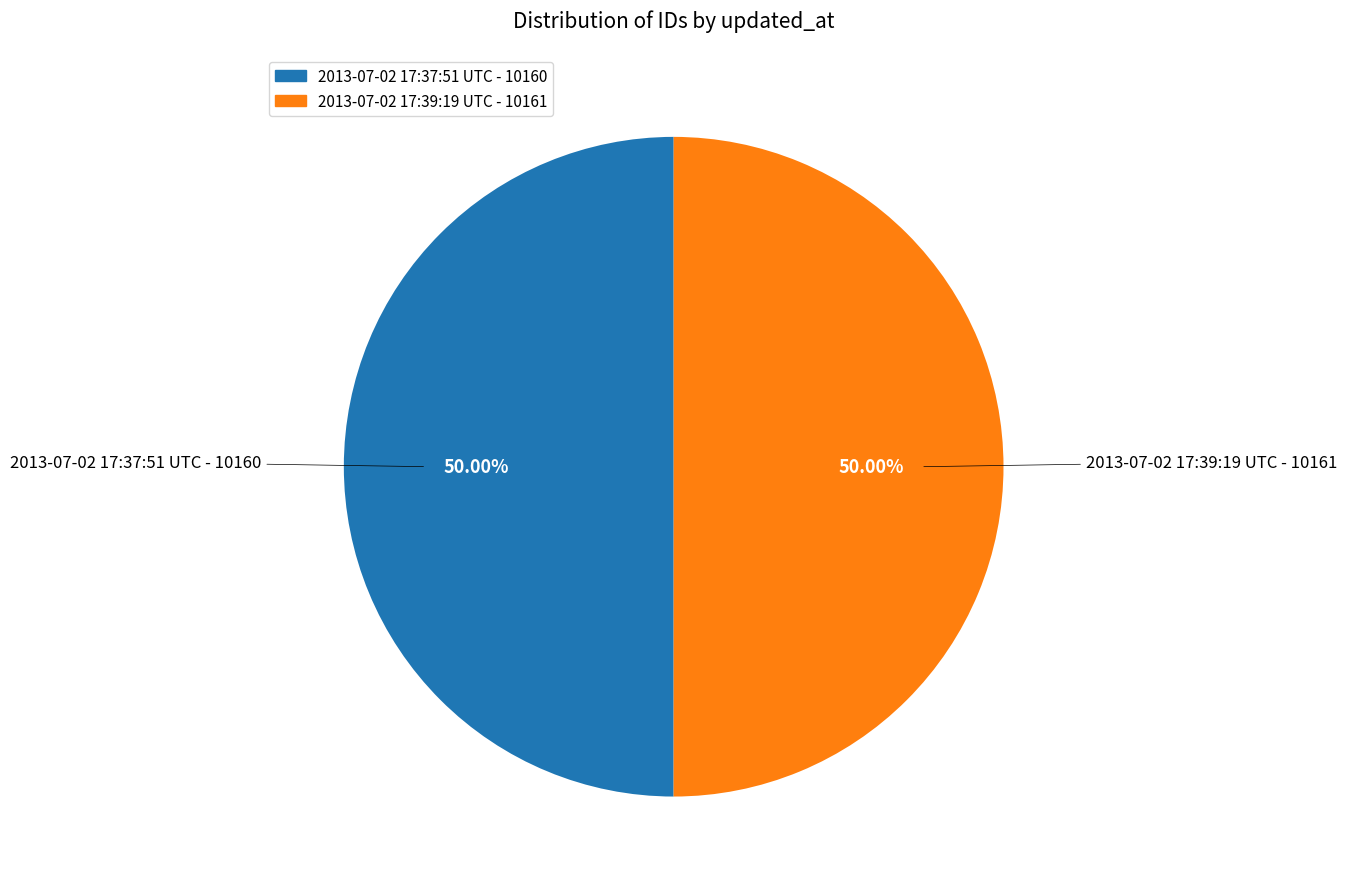

Combined, do 2013-07-02 17:39:19 UTC and 2013-07-02 17:37:51 UTC account for over 50%?

Yes